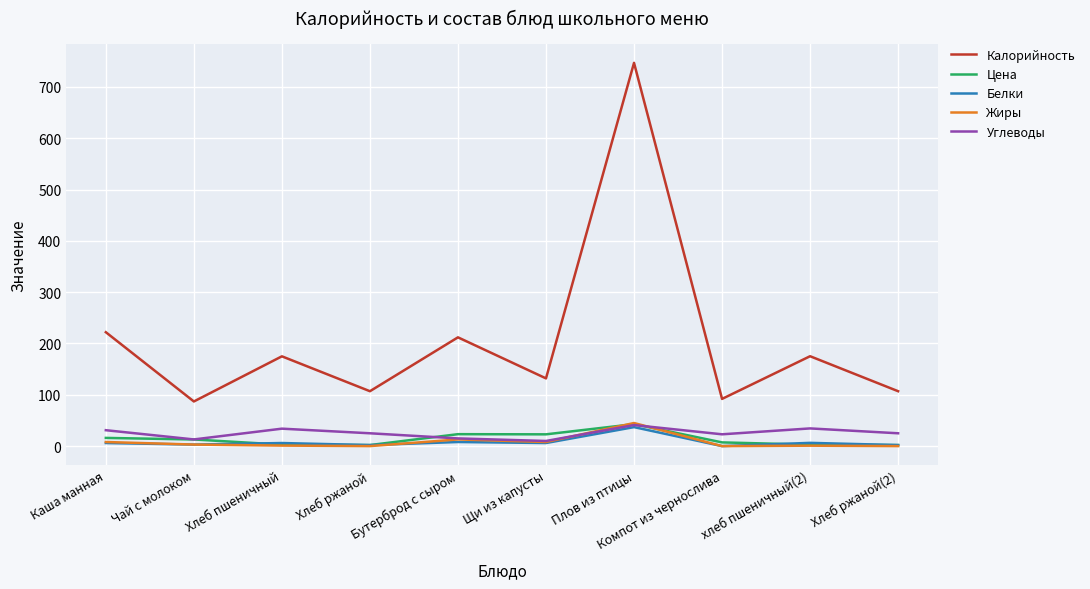

At how many categories does at least one series exceed 540?

1